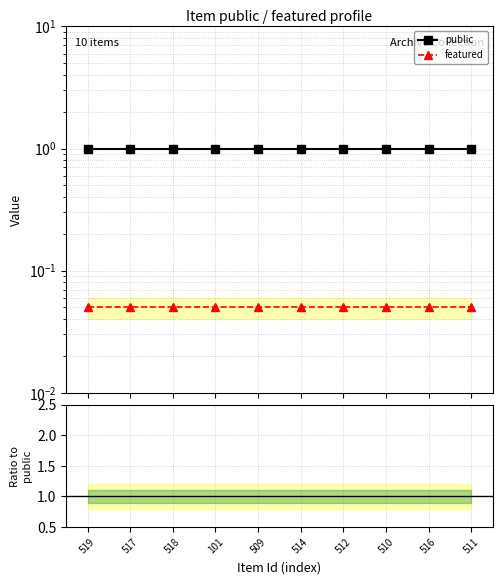

At how many categories does at least one series exceed 0?

10